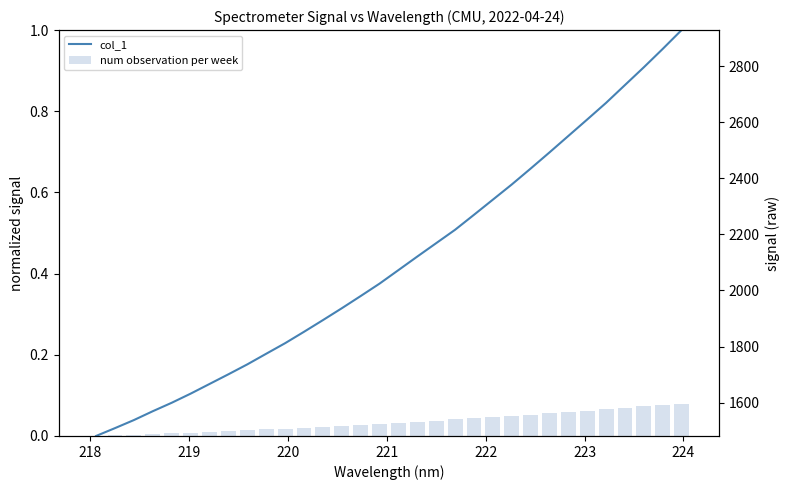

Does the chart contain any negative values?

No